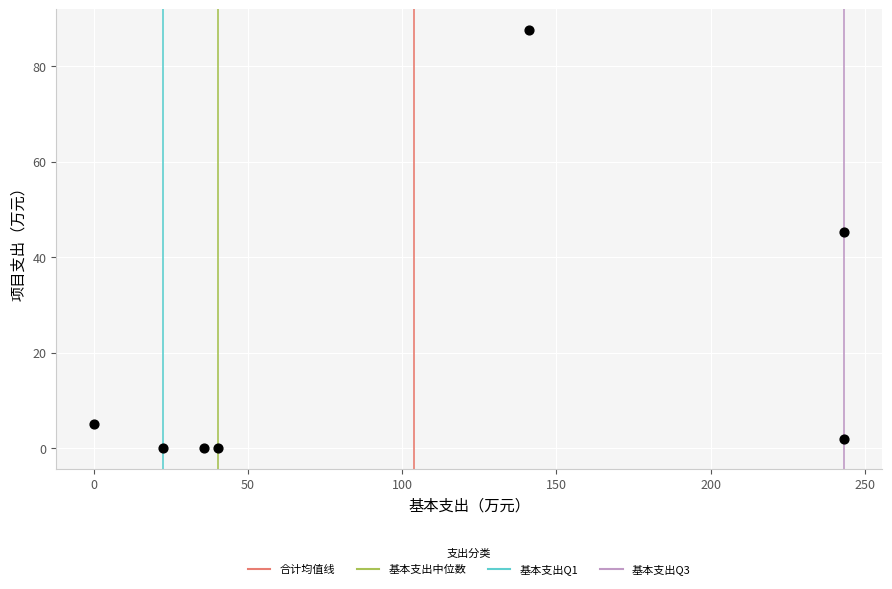

What Y value in the scatter plot is closest to 43?

45.2